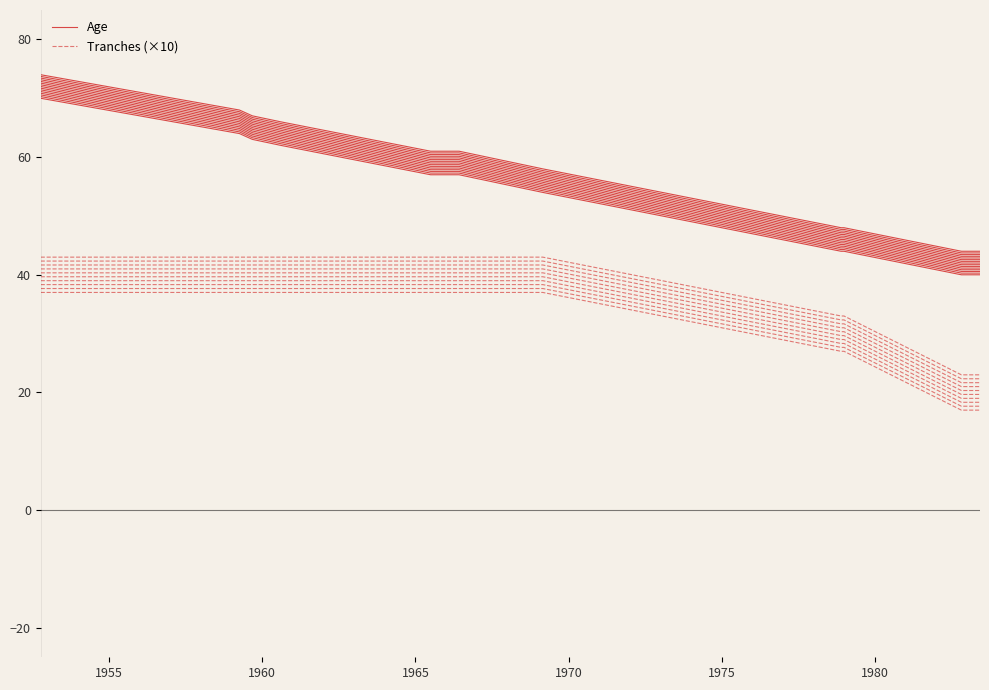

True or false: Tranches (×10) and Age cross at least once.

False